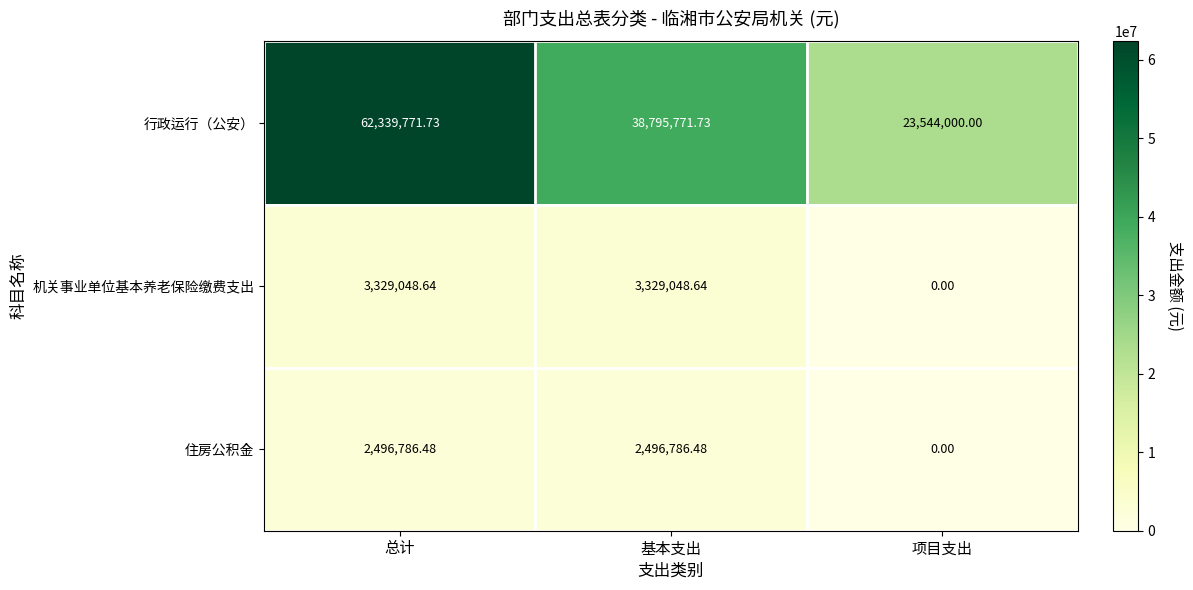

Which series has the widest spread of values?

行政运行（公安）